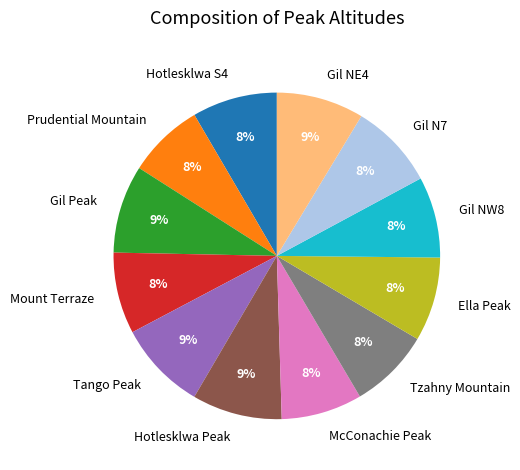

What is the ratio of the value at Gil N7 to the value at Hotlesklwa S4?

1.0